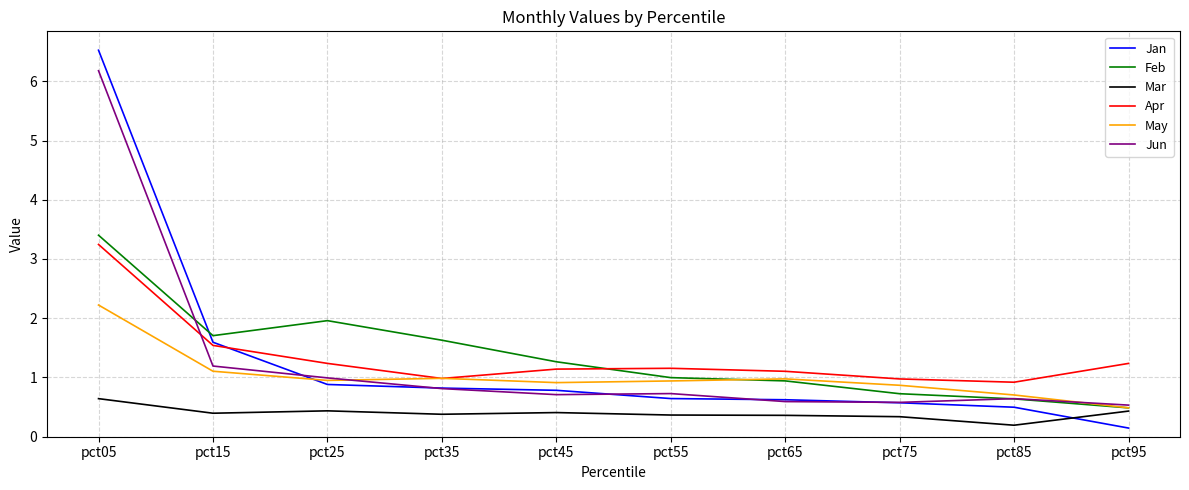

Where is Jun nearest to the value 3?

pct15